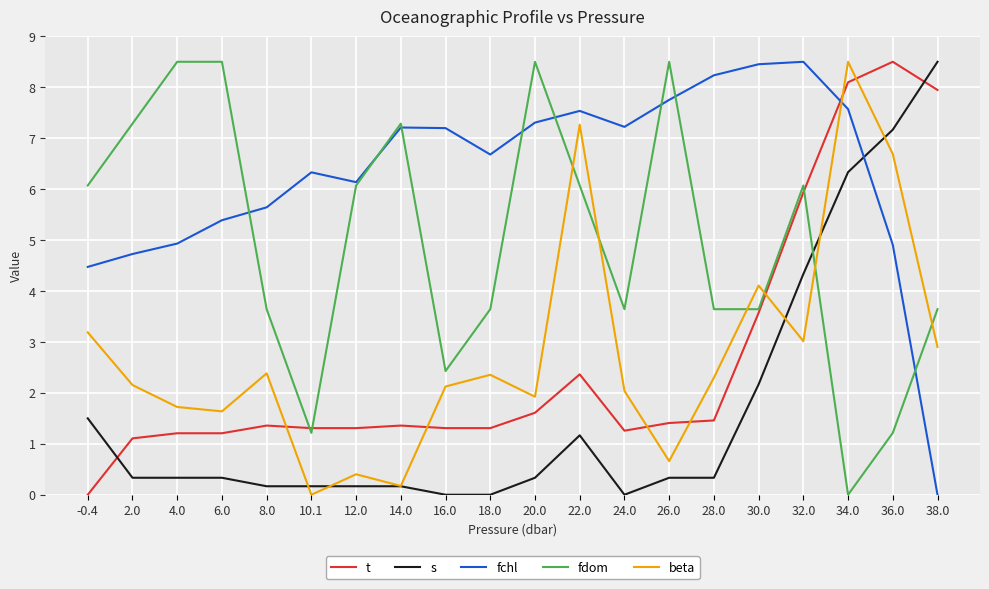

After their last crossing, which series has the higher values: t or fdom?

t